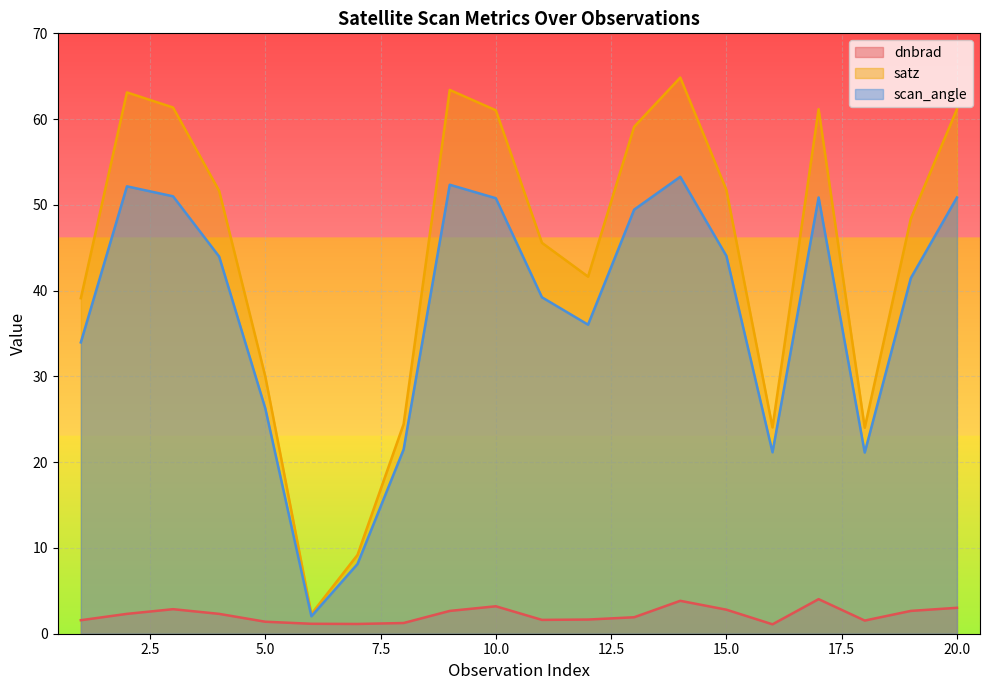

The value of scan_angle at 3 is 51.0. True or false?

True